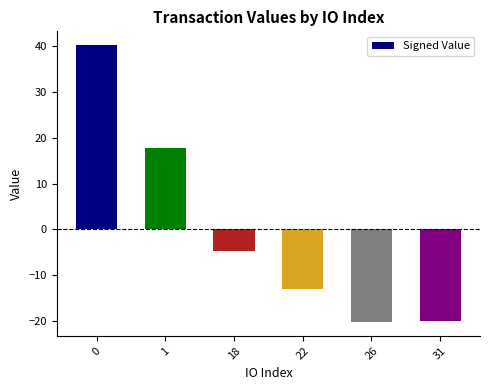

What is the value of the 1st bar from the left?

40.2